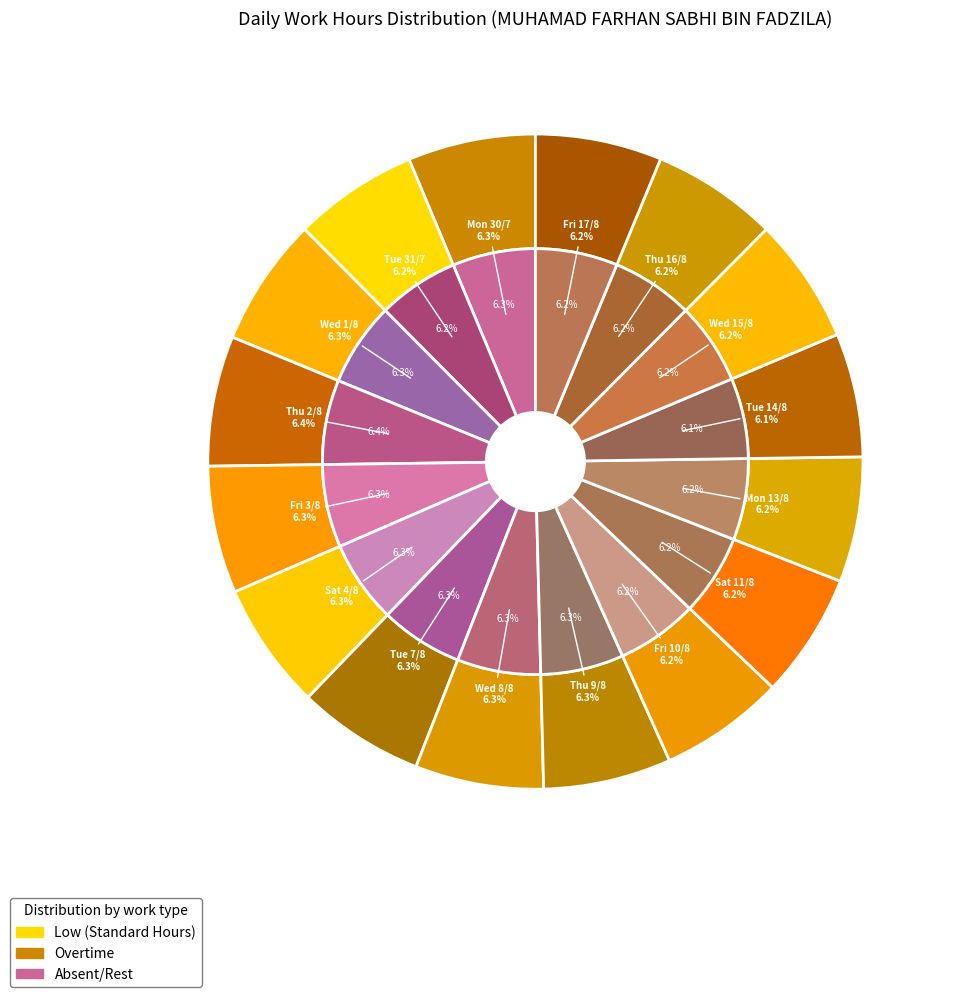

What percentage is NOT represented by Sat 4/8?

93.7%